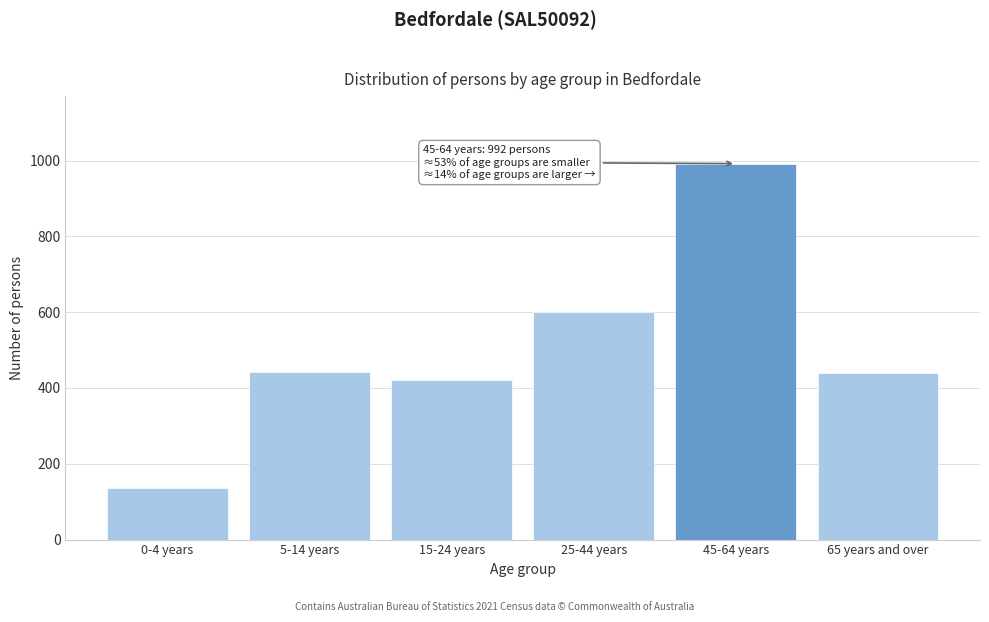

Approximately how many times larger is the value at 45-64 years compared to 0-4 years?

7.3